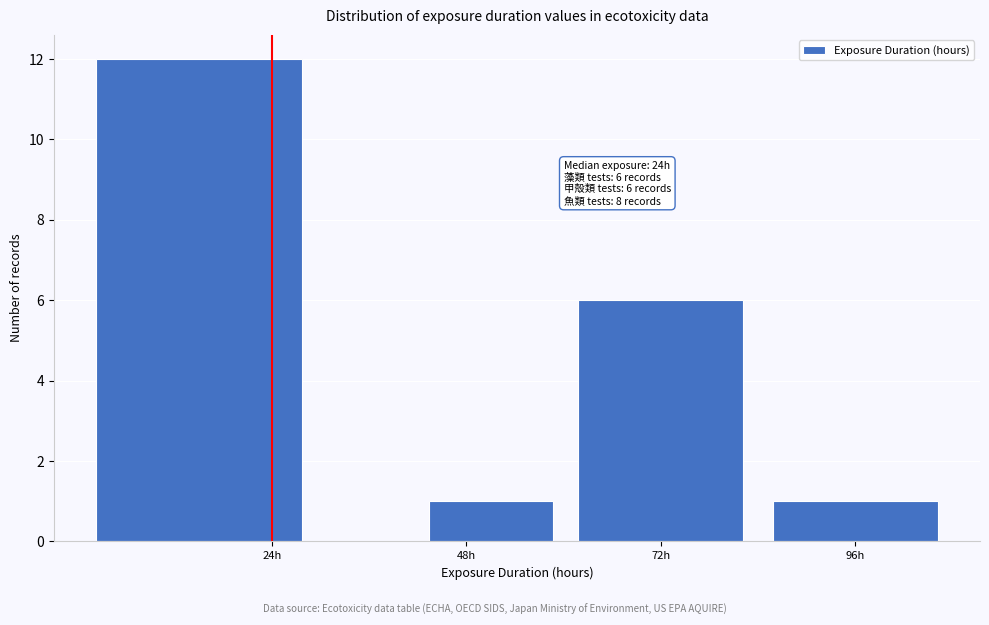

Around what value on the x-axis is the tallest bar? Give the approximate position of its centre, as read against the axis.

15